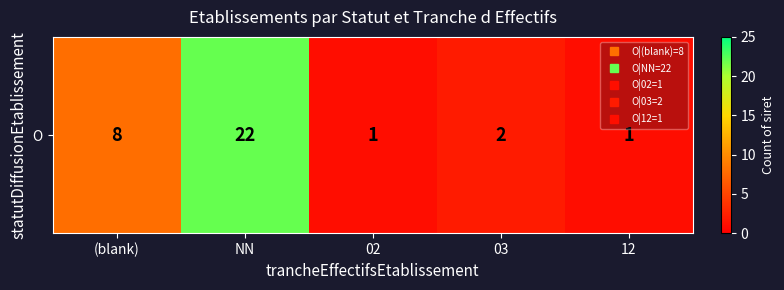

What value does the data have at NN, to the nearest 10?

20